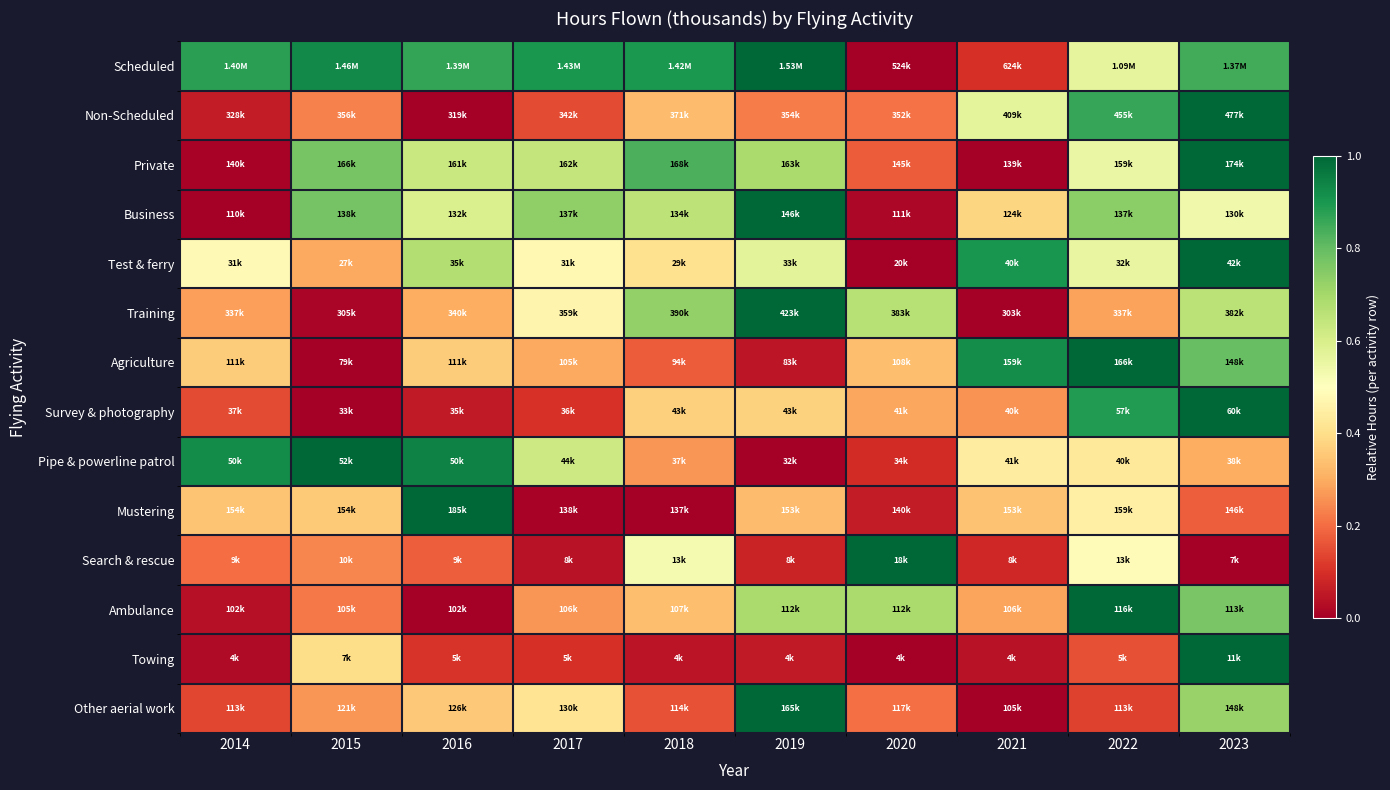

At how many categories does at least one series exceed 0?

10